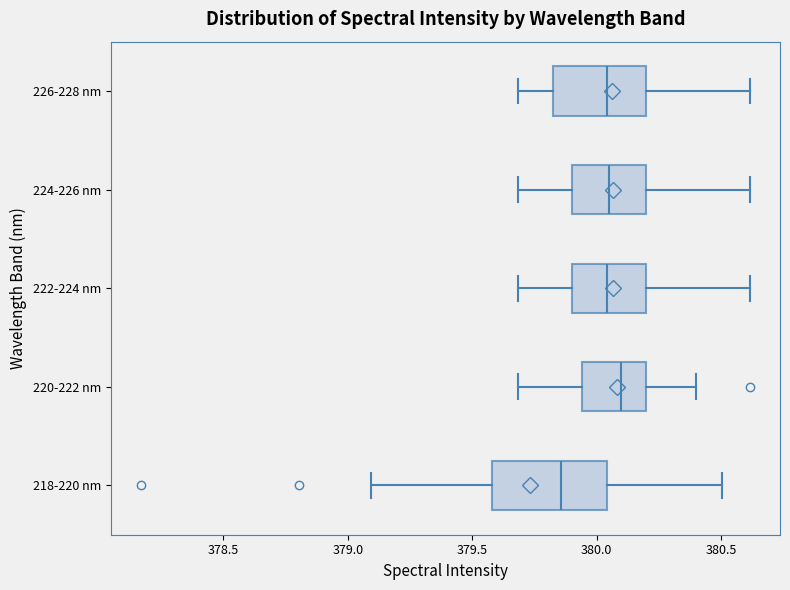

Reading bottom to top, transcribe this box plot: for each box, give where its median line is, the range the box spans, and where its two whiskers end, as read against the x-axis. The values are not printed on the chart, so give them approximately, as read against the axis.

218-220 nm: median 379.85, box 379.60 to 380.05, whiskers 379.10 to 380.50
220-222 nm: median 380.10, box 379.95 to 380.20, whiskers 379.70 to 380.40
222-224 nm: median 380.05, box 379.90 to 380.20, whiskers 379.70 to 380.60
224-226 nm: median 380.05, box 379.90 to 380.20, whiskers 379.70 to 380.60
226-228 nm: median 380.05, box 379.85 to 380.20, whiskers 379.70 to 380.60